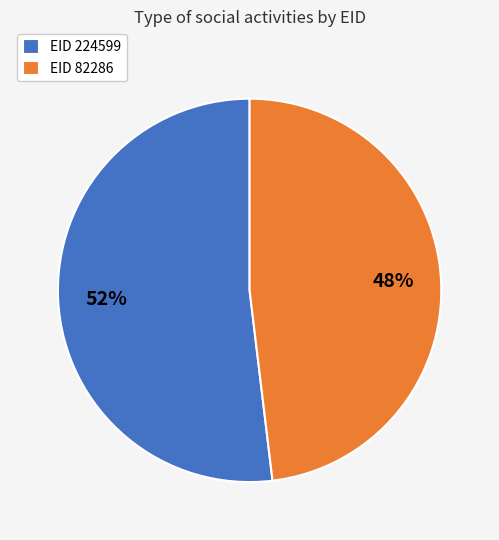

How many slices are in this pie chart?

2